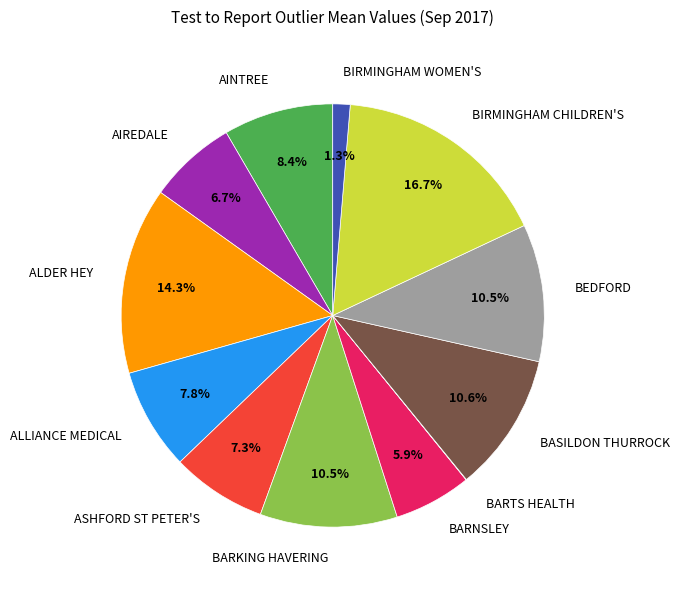

Which category has the biggest portion of the pie?

BIRMINGHAM CHILDREN'S